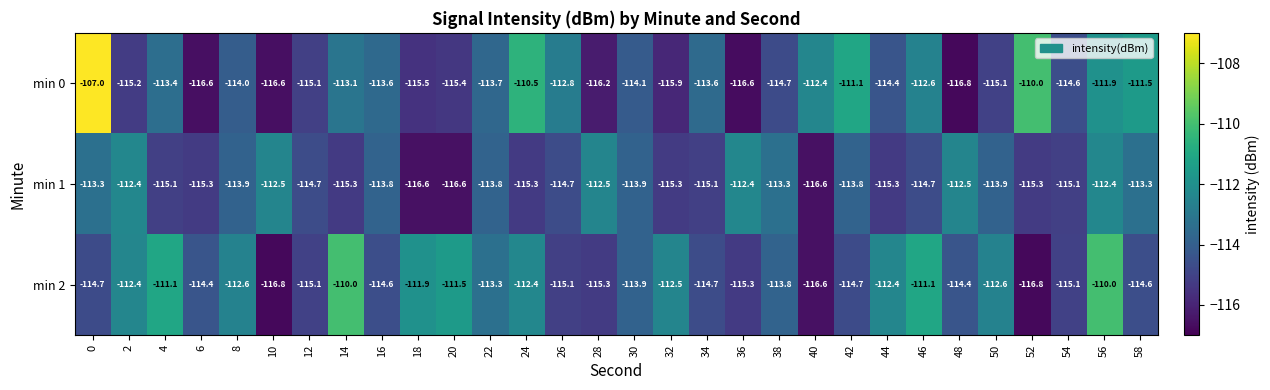

Is it true that min 2 equals -110.0 at 14?

True